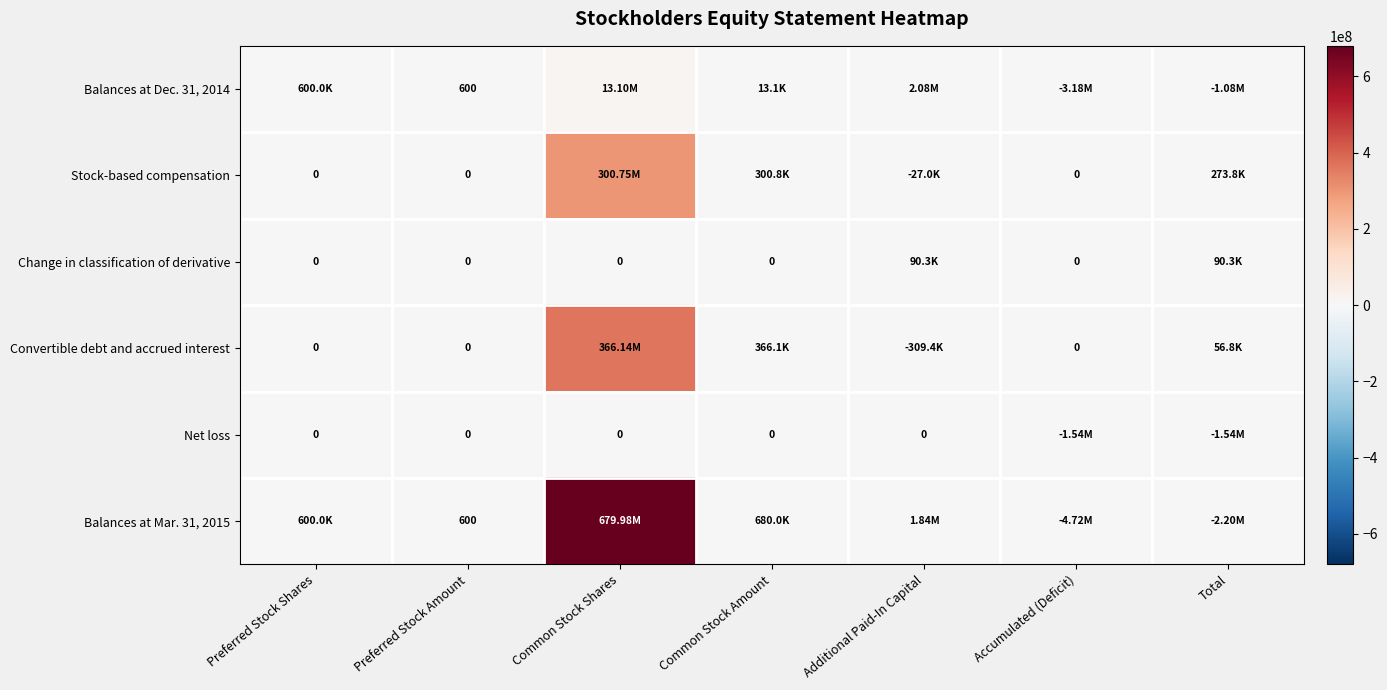

Count the number of data series in this chart.

6